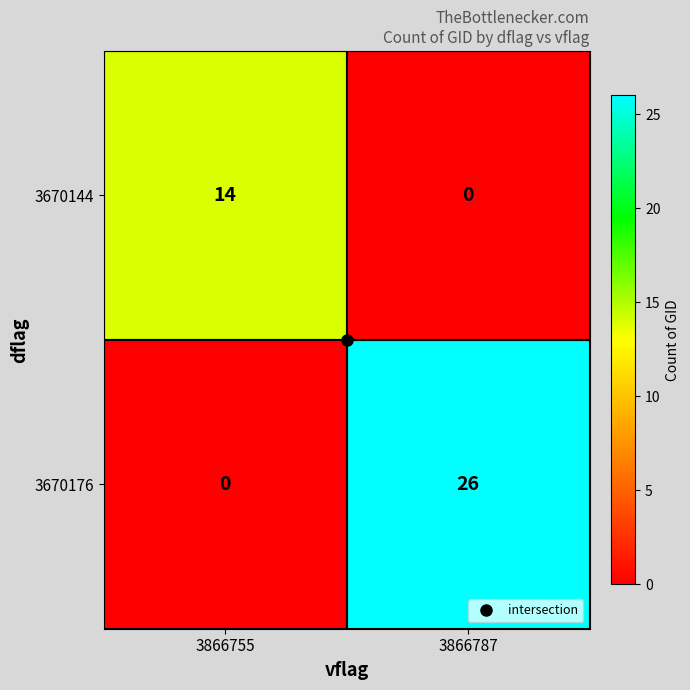

What is the sum of all 3670144 values?

14